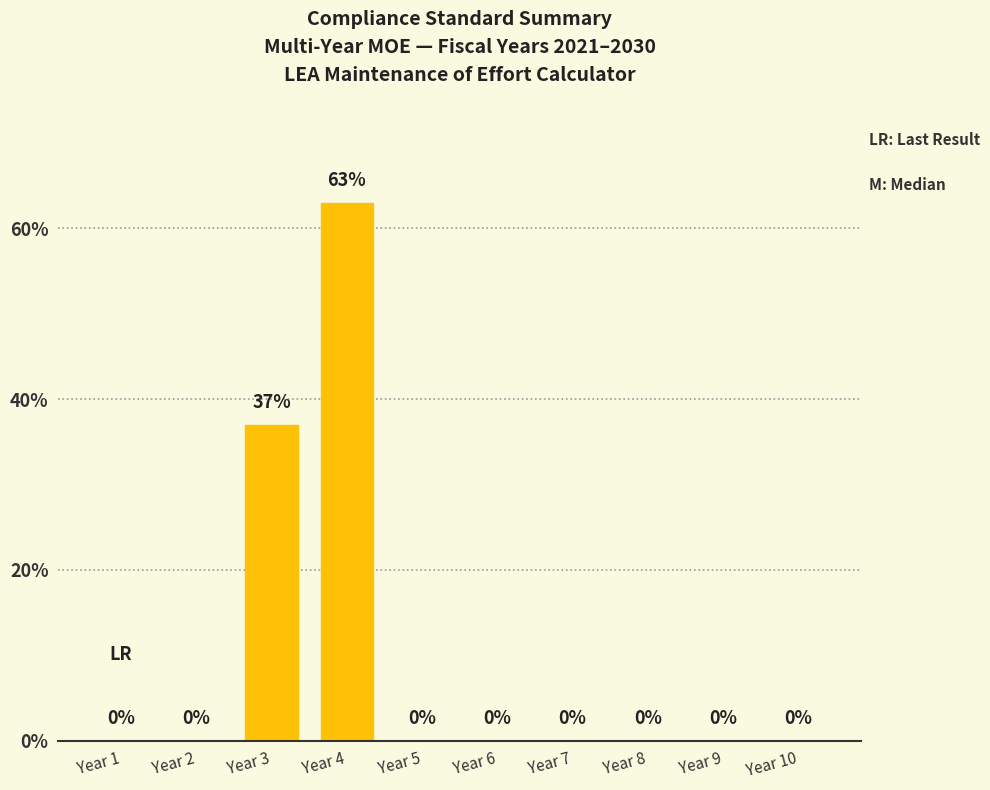

Reading right to left, extract all data points from this chart.

Year 10=0	Year 9=0	Year 8=0	Year 7=0	Year 6=0	Year 5=0	Year 4=63	Year 3=37	Year 2=0	Year 1=0